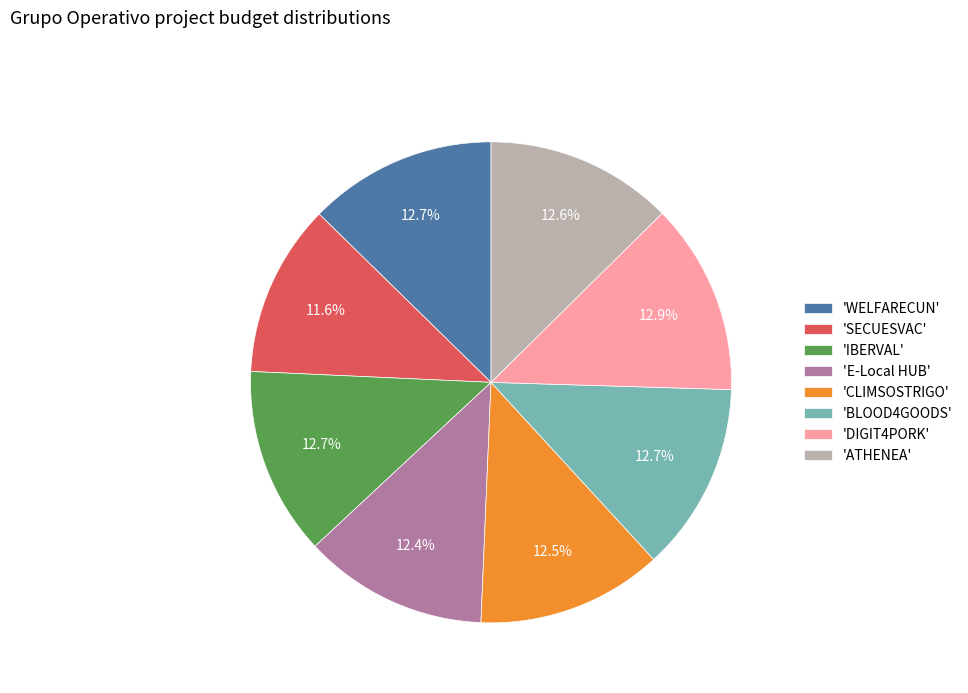

To the nearest percent, what is the difference between the largest and smallest slice percentages?

1%